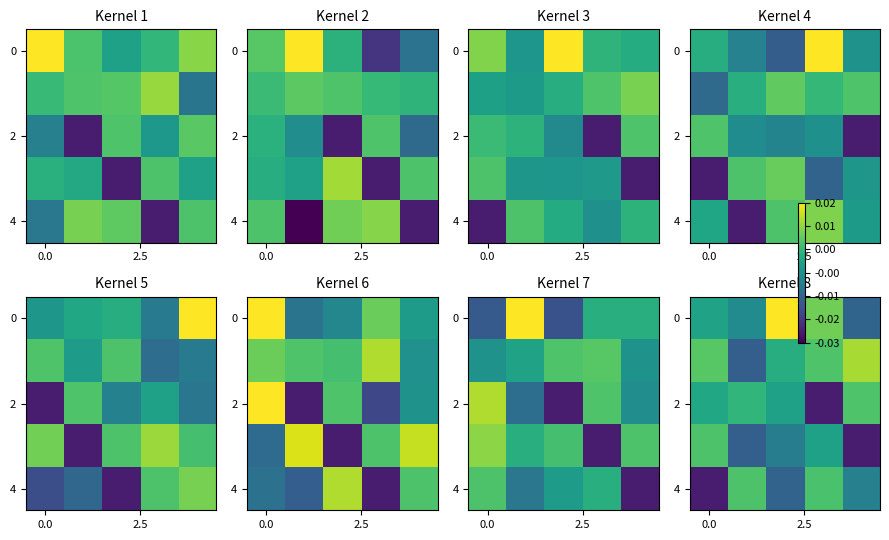

How many categories are shown in the chart?

5